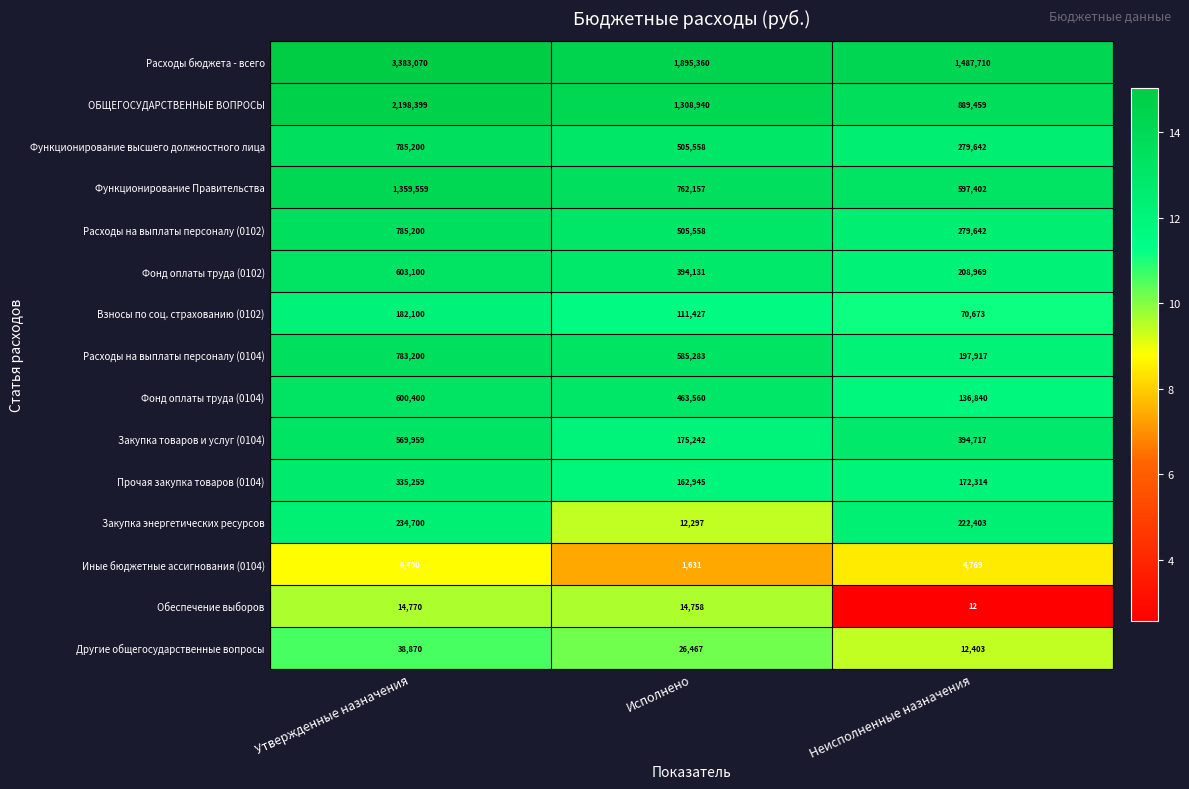

Where is ОБЩЕГОСУДАРСТВЕННЫЕ ВОПРОСЫ nearest to the value 1543929?

Исполнено